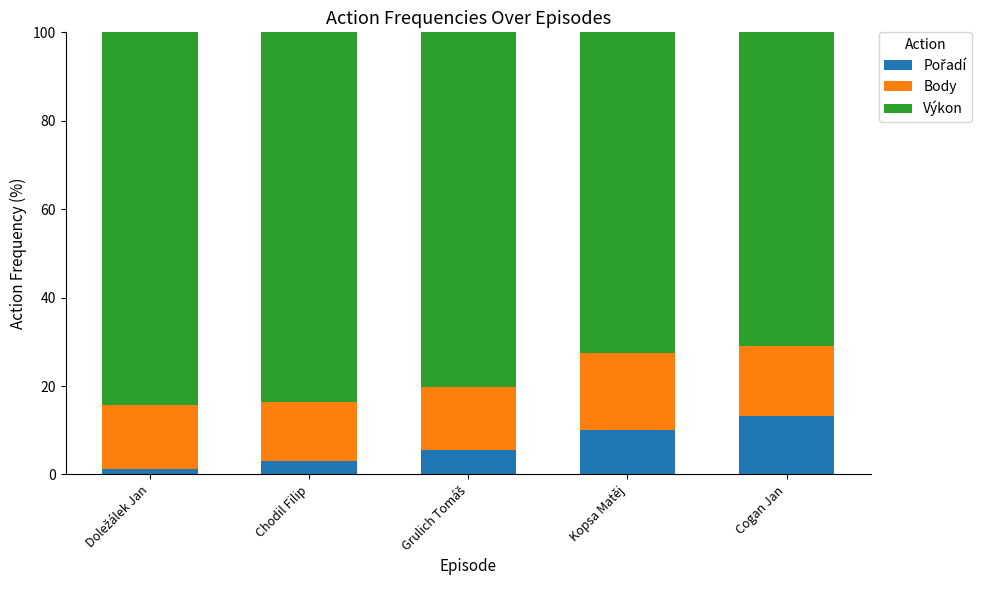

How many categories are shown in the chart?

5